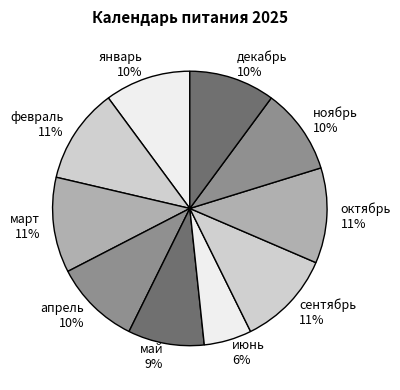

Is there any slice that represents more than half of the pie?

No